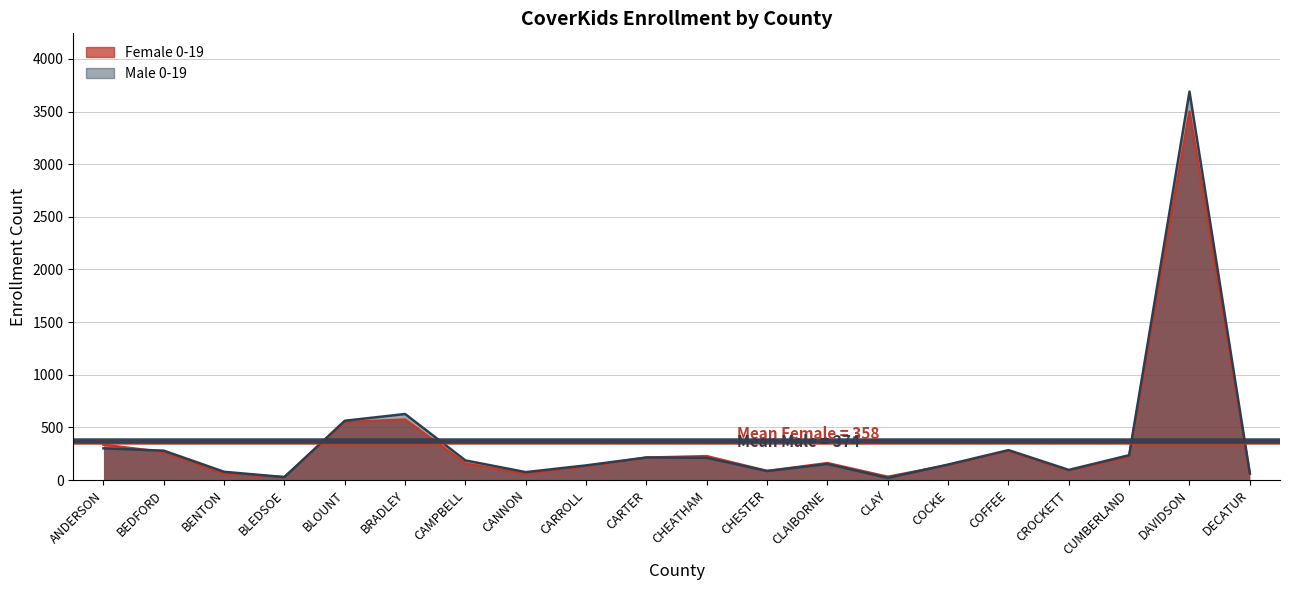

At which label is Male 0-19 closest to 1855?

BRADLEY